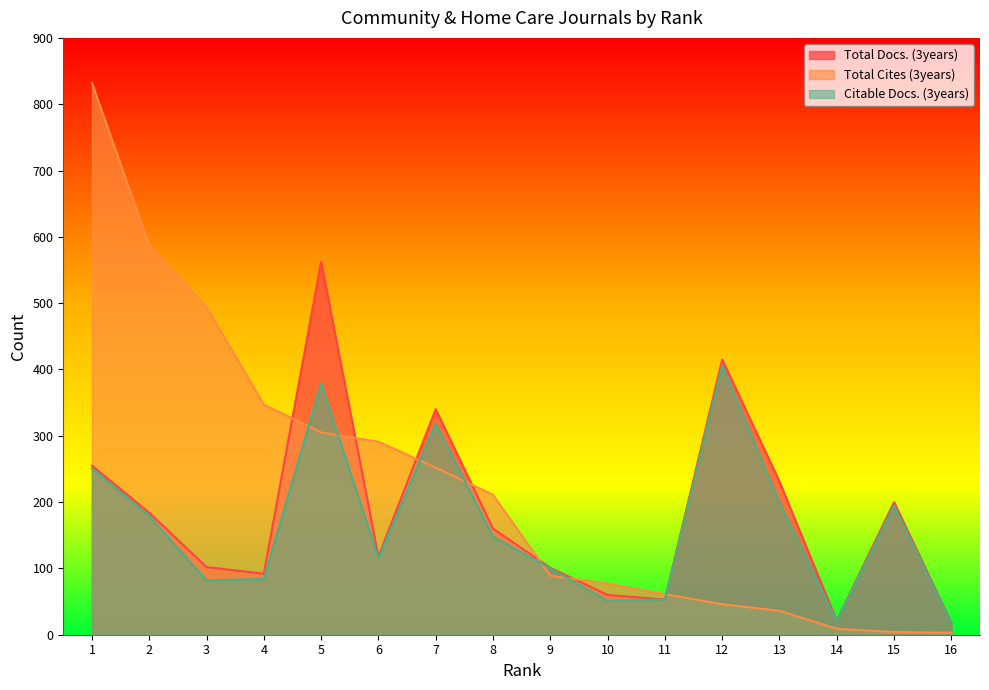

True or false: Total Docs. (3years) and Total Cites (3years) cross at least once.

True